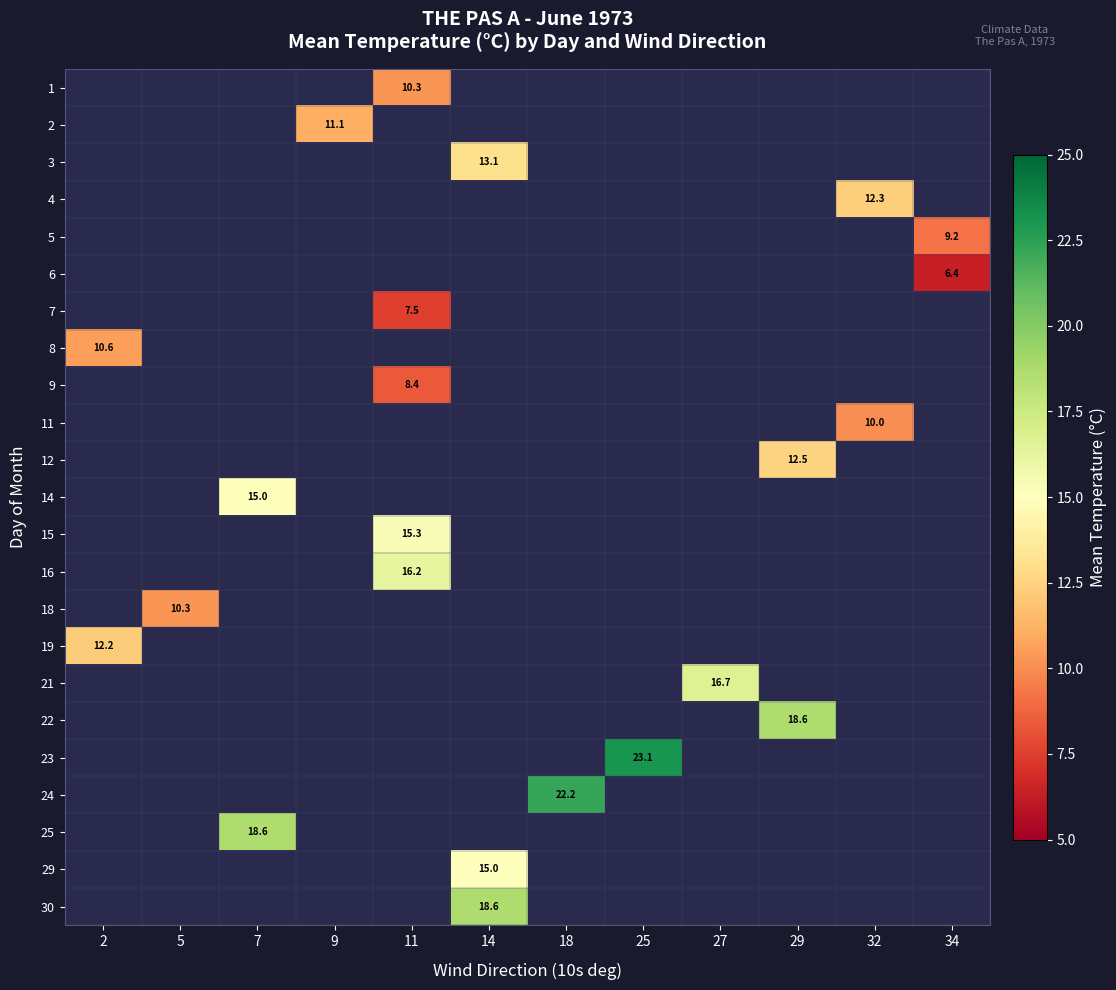

The 2 series shows 11.1 at 9. True or false?

True